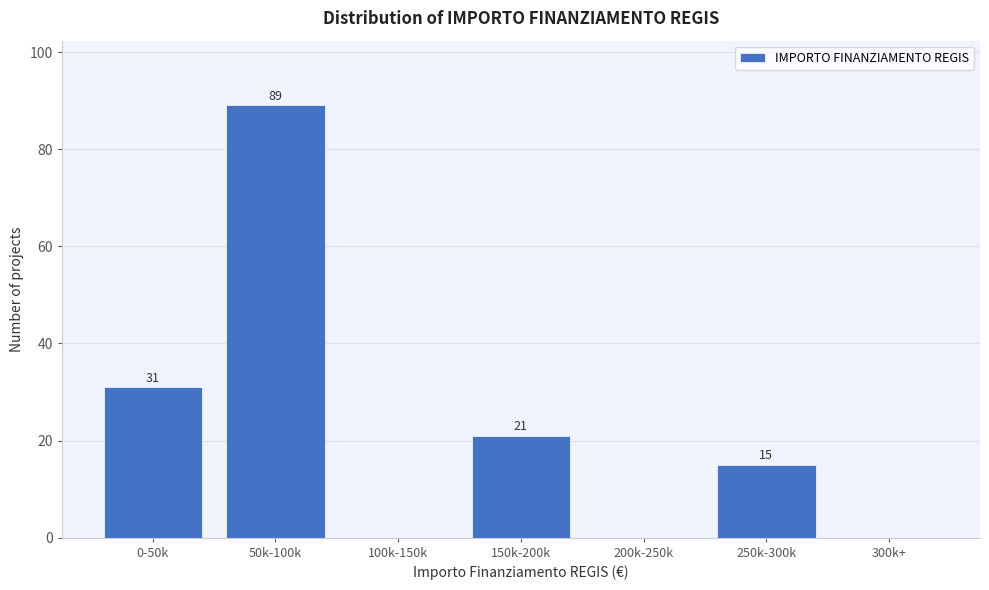

Reading left to right, transcribe all the data shown in this chart.

0-50k=31	50k-100k=89	100k-150k=0	150k-200k=21	200k-250k=0	250k-300k=15	300k+=0